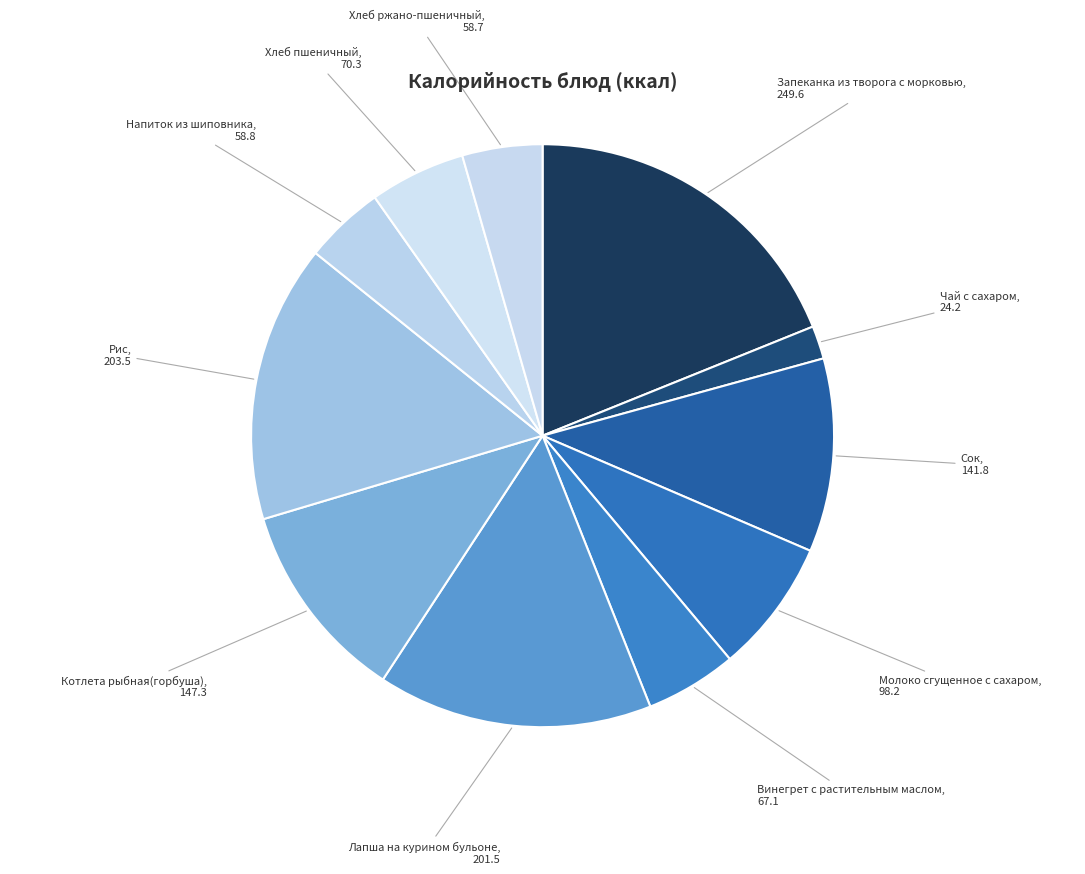

Rank the categories by value from lowest to highest.

Чай с сахаром, Хлеб ржано-пшеничный, Напиток из шиповника, Винегрет с растительным маслом, Хлеб пшеничный, Молоко сгущенное с сахаром, Сок, Котлета рыбная(горбуша), Лапша на курином бульоне, Рис, Запеканка из творога с морковью